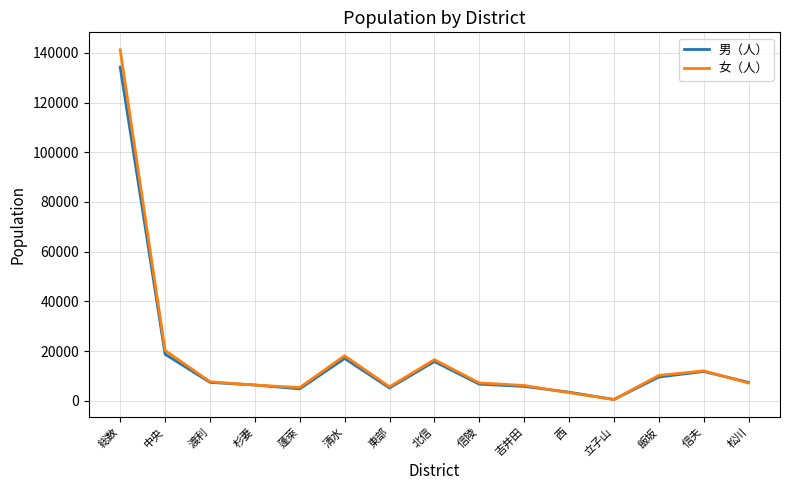

What is the total value across all series at 中央?

38977